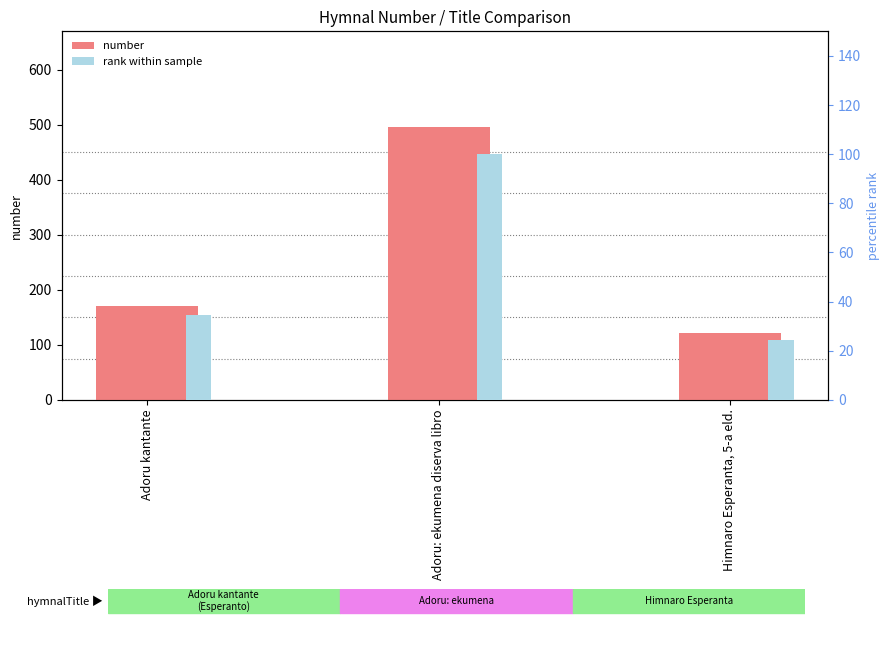

Which has a higher value, Himnaro Esperanta, 5-a eld. or Adoru kantante?

Adoru kantante